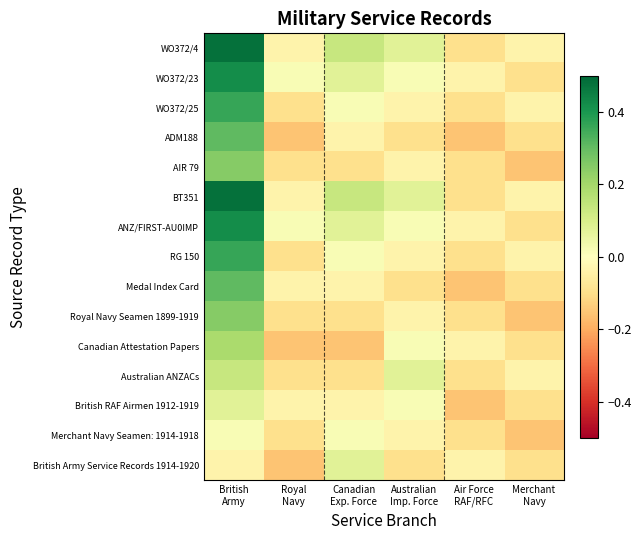

At which category is the sum across all series the highest?

British
Army